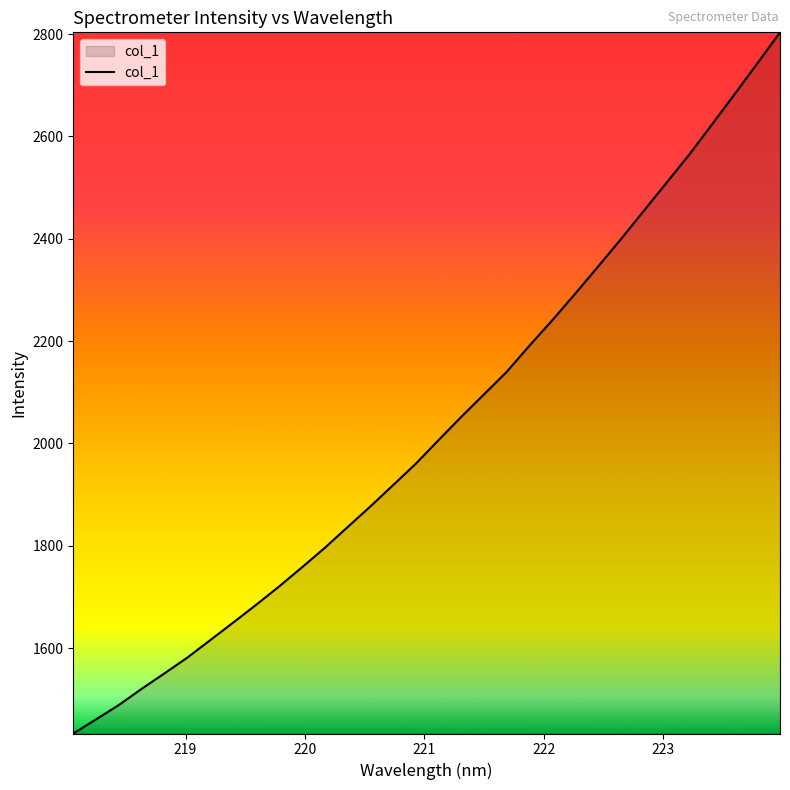

What is the difference between the maximum and minimum values?

1370.4